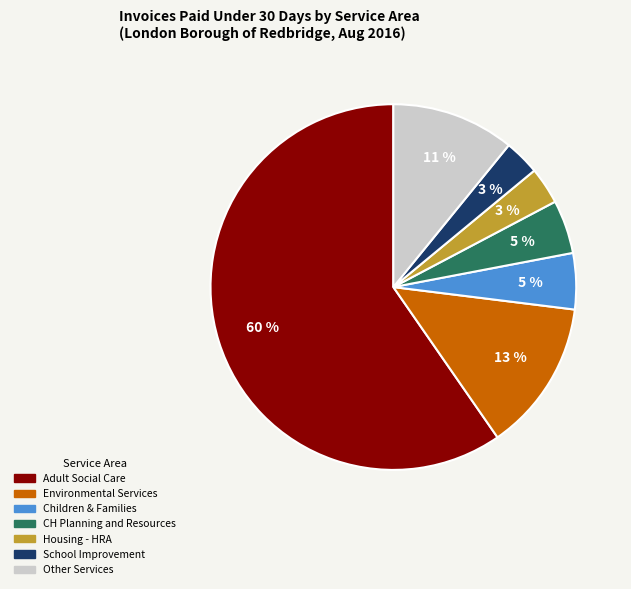

To the nearest percent, what is the average slice percentage?

14%